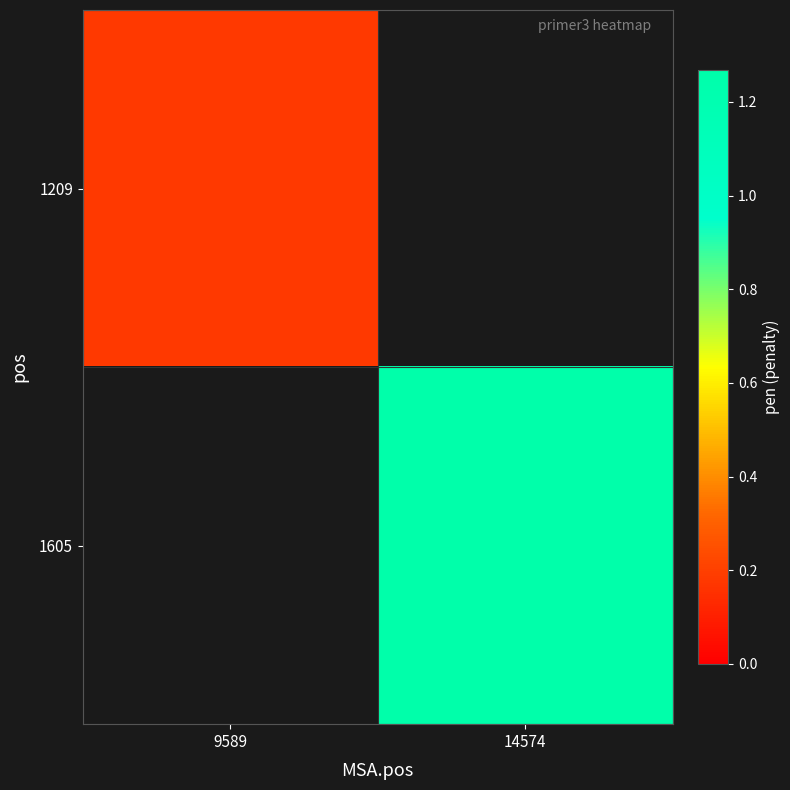

Where does the 1605 series first go above 1?

14574